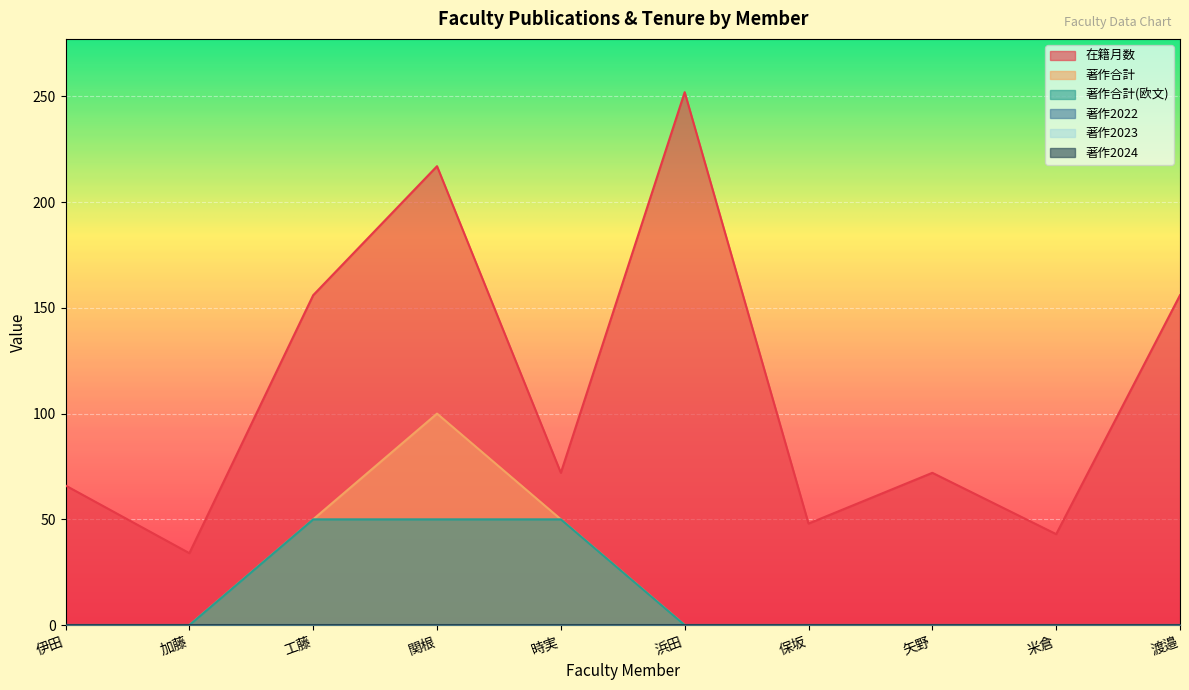

At which category is the sum across all series the highest?

関根